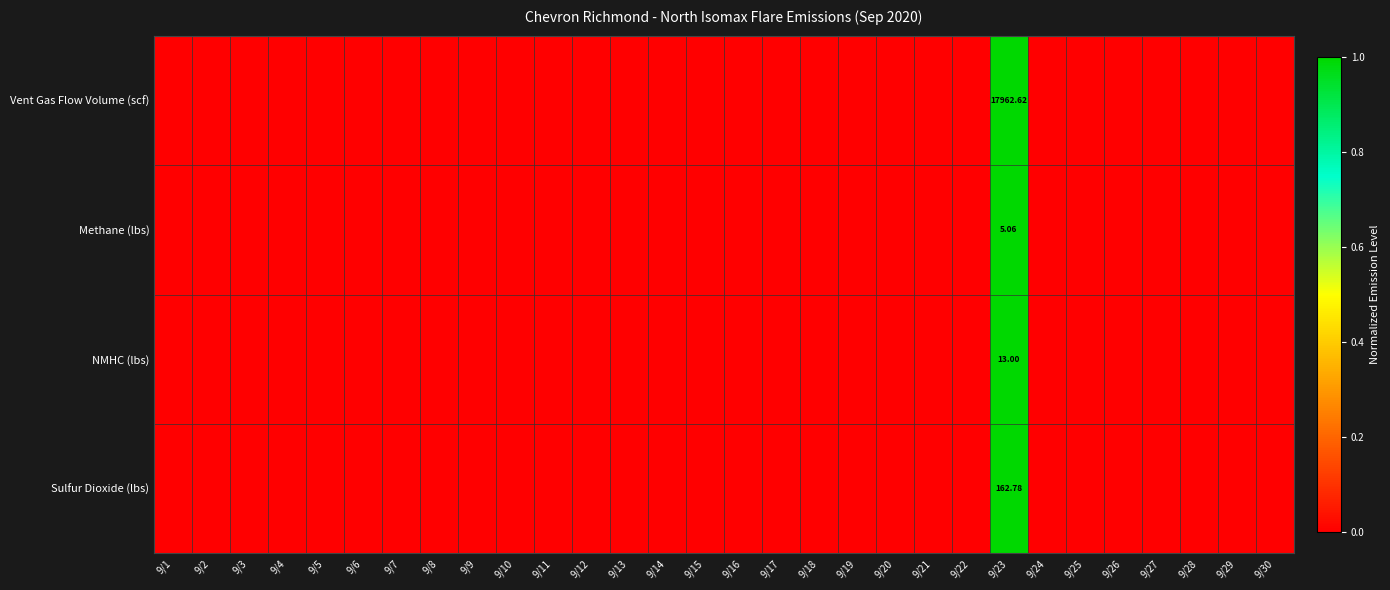

Which series has the largest total across all categories?

Vent Gas Flow Volume (scf)